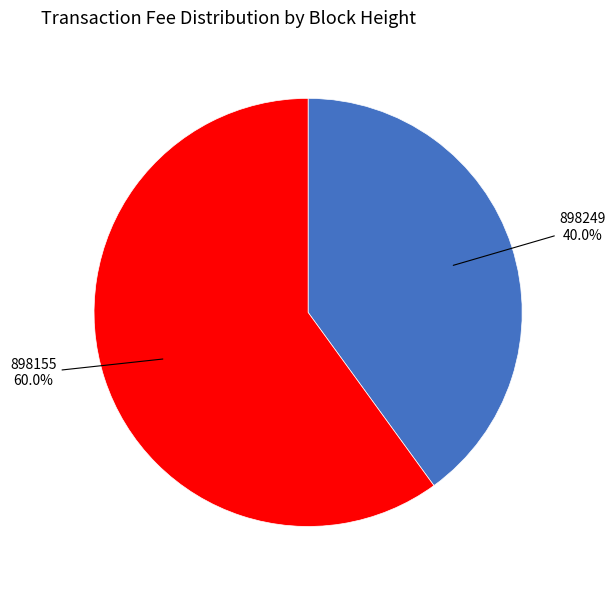

How many slices are in this pie chart?

2